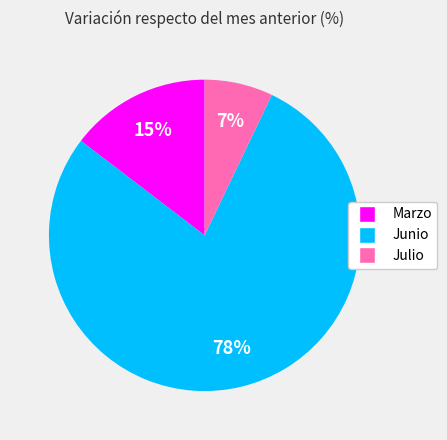

How many segments does this pie chart have?

3